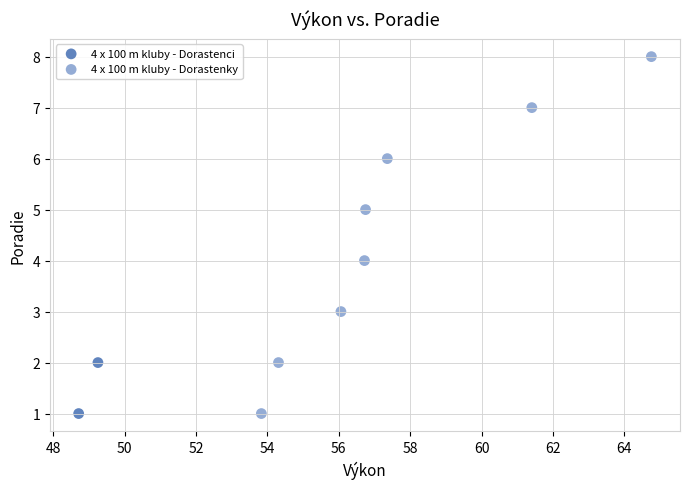

What are all the series names shown in the legend?

4 x 100 m kluby - Dorastenci, 4 x 100 m kluby - Dorastenky